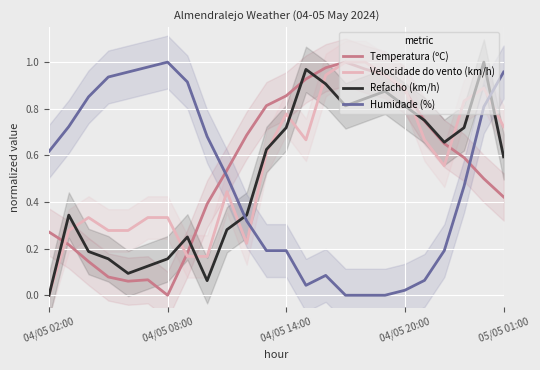

What is the spread (max minus min) of values at 19?

0.7